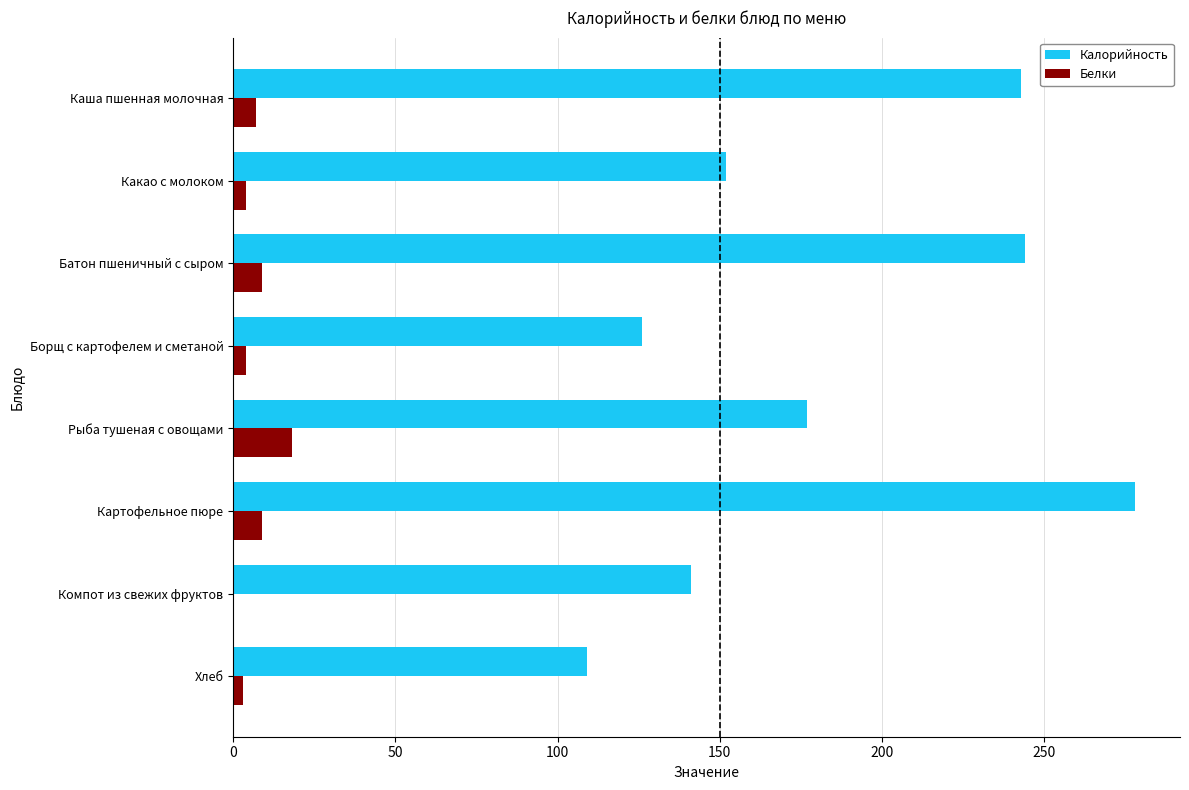

At which category is the sum across all series the highest?

Картофельное пюре